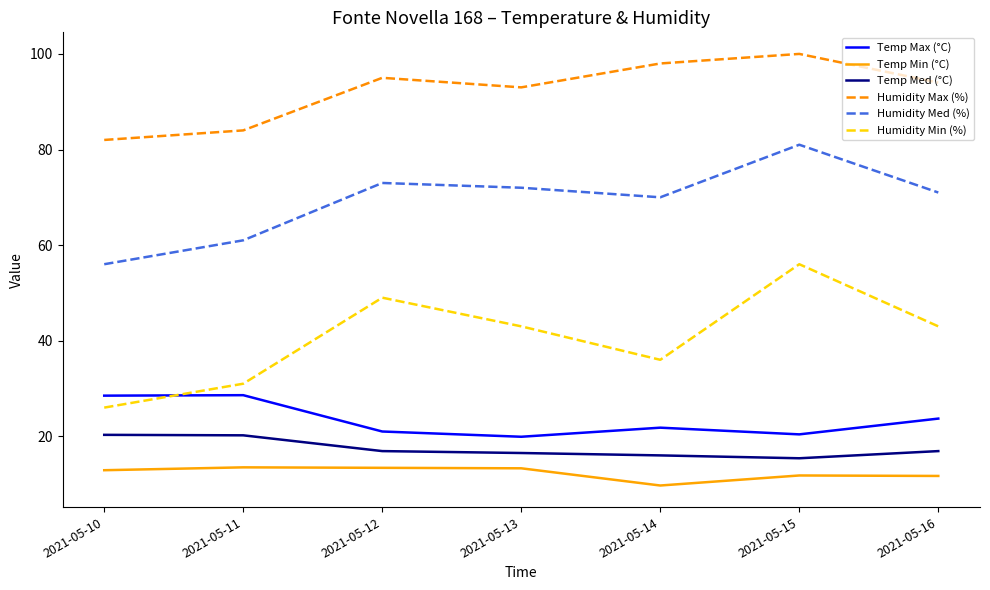

Is the value of Temp Med (°C) at 2021-05-15 greater than the value of Temp Min (°C) at 2021-05-16?

Yes